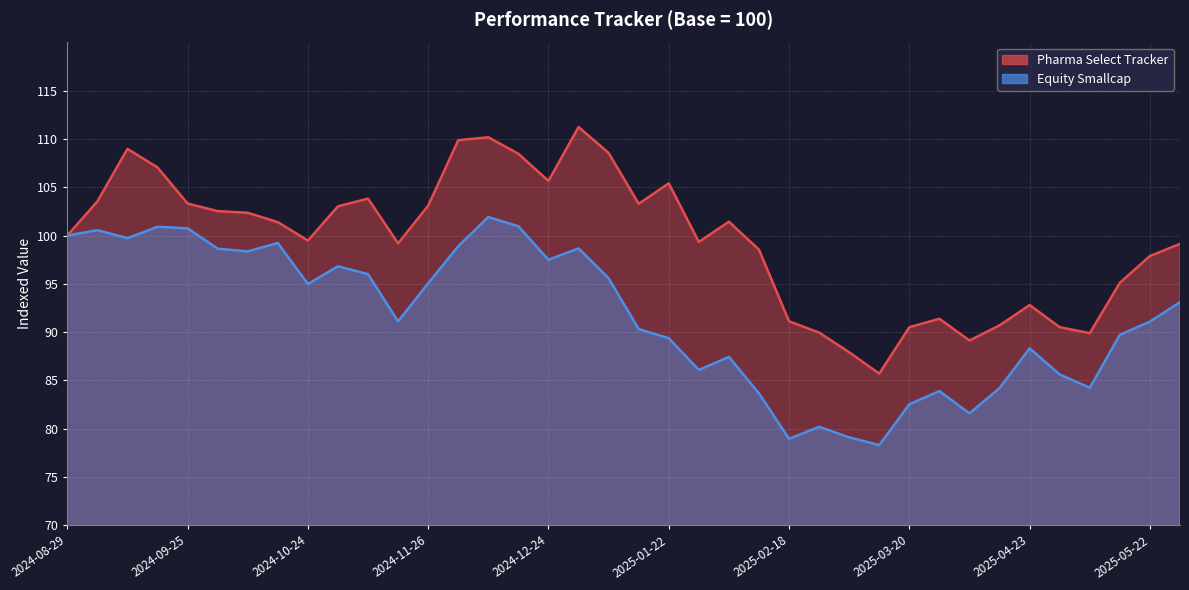

Reading right to left, transcribe all the data shown in this chart.

Pharma Select Tracker: 2025-05-29=99.1	2025-05-22=97.9	2025-05-15=95.1	2025-05-08=89.9	2025-04-30=90.5	2025-04-23=92.8	2025-04-15=90.7	2025-04-04=89.1	2025-03-27=91.4	2025-03-20=90.5	2025-03-12=85.7	2025-03-05=87.9	2025-02-25=90.0	2025-02-18=91.1	2025-02-11=98.5	2025-02-04=101.4	2025-01-29=99.3	2025-01-22=105.4	2025-01-15=103.3	2025-01-08=108.6	2025-01-01=111.2	2024-12-24=105.7	2024-12-17=108.5	2024-12-10=110.2	2024-12-03=109.9	2024-11-26=103.1	2024-11-18=99.2	2024-11-08=103.8	2024-10-31=103.0	2024-10-24=99.5	2024-10-17=101.4	2024-10-10=102.4	2024-10-03=102.5	2024-09-25=103.3	2024-09-18=107.1	2024-09-11=109.0	2024-09-04=103.5	2024-08-29=100.0
Equity Smallcap: 2025-05-29=93.1	2025-05-22=91.1	2025-05-15=89.7	2025-05-08=84.2	2025-04-30=85.6	2025-04-23=88.3	2025-04-15=84.2	2025-04-04=81.6	2025-03-27=83.9	2025-03-20=82.5	2025-03-12=78.3	2025-03-05=79.1	2025-02-25=80.2	2025-02-18=78.9	2025-02-11=83.7	2025-02-04=87.4	2025-01-29=86.1	2025-01-22=89.4	2025-01-15=90.3	2025-01-08=95.6	2025-01-01=98.7	2024-12-24=97.5	2024-12-17=101.0	2024-12-10=101.9	2024-12-03=98.9	2024-11-26=95.1	2024-11-18=91.1	2024-11-08=96.0	2024-10-31=96.8	2024-10-24=95.0	2024-10-17=99.2	2024-10-10=98.4	2024-10-03=98.6	2024-09-25=100.8	2024-09-18=100.9	2024-09-11=99.7	2024-09-04=100.6	2024-08-29=100.0